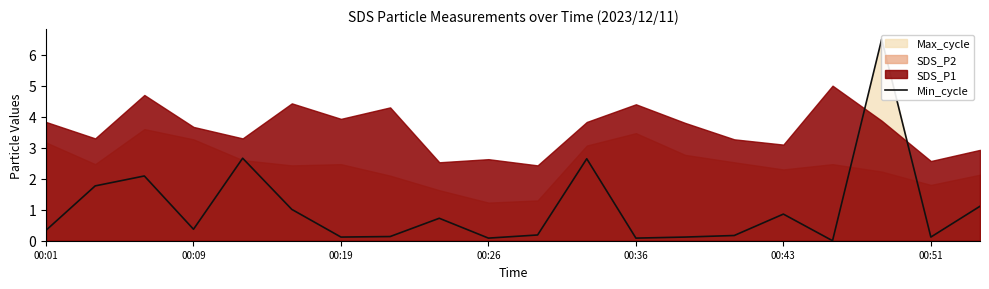

What is the difference between the maximum and minimum values?

6.5